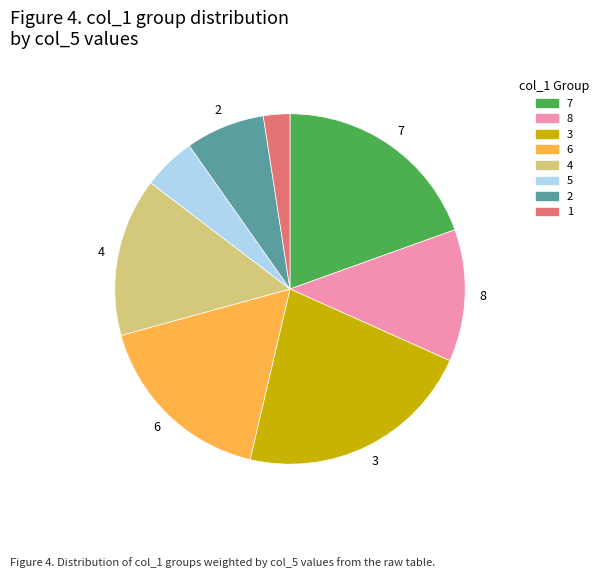

Rank the categories by value from lowest to highest.

1, 5, 2, 8, 4, 6, 7, 3